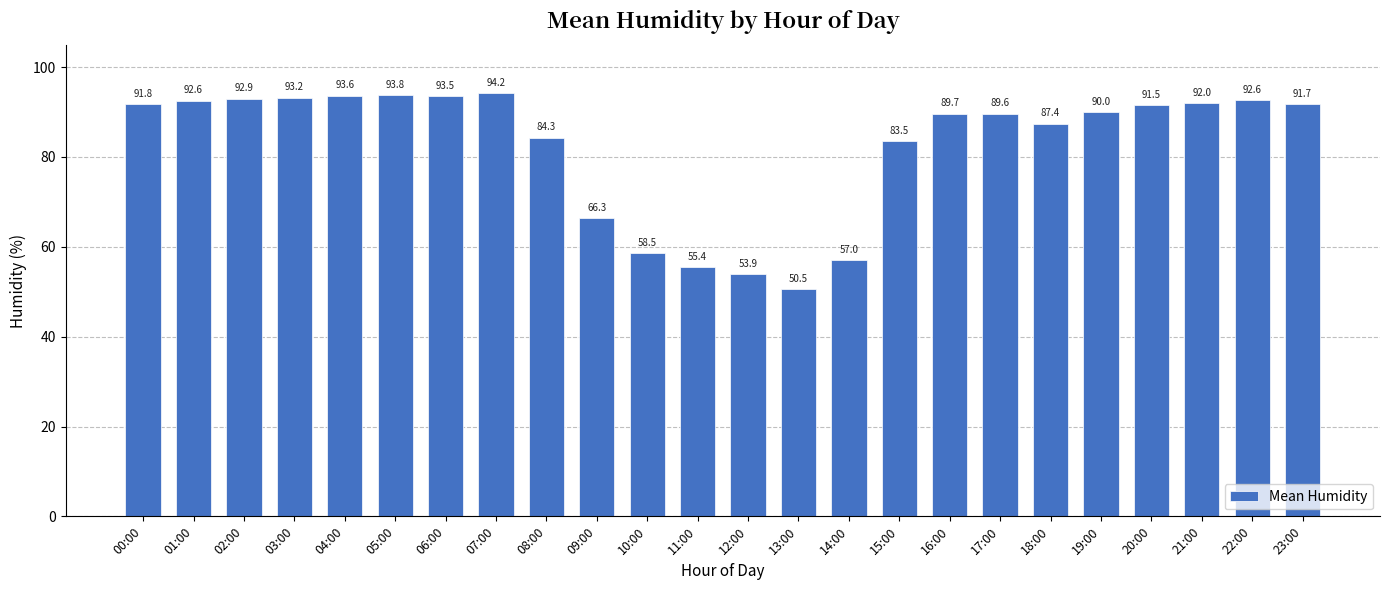

What is the label of the 21st bar from the left?

20:00